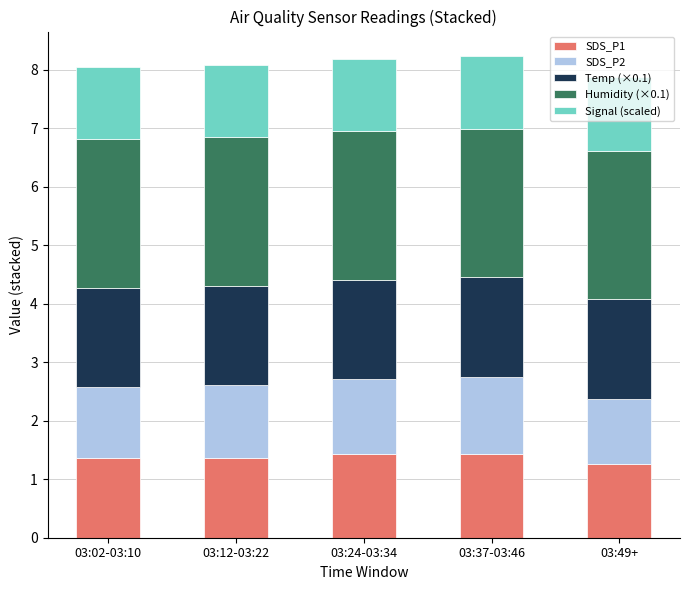

How many SDS_P1 values are between 1 and 2?

5